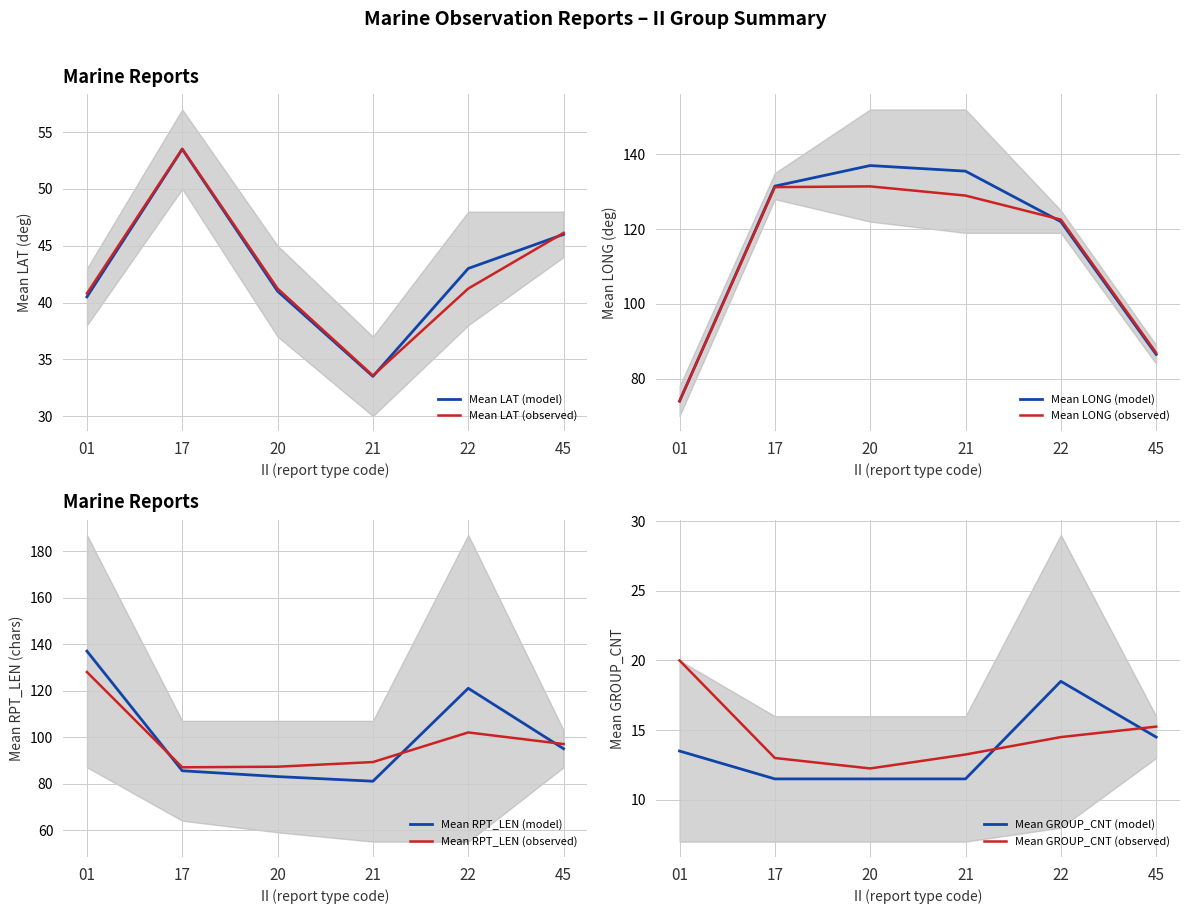

True or false: Mean GROUP_CNT and Mean LAT cross at least once.

False